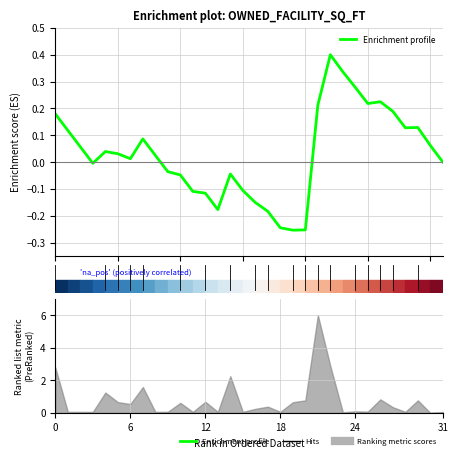

Count the number of values greater than 0.

18